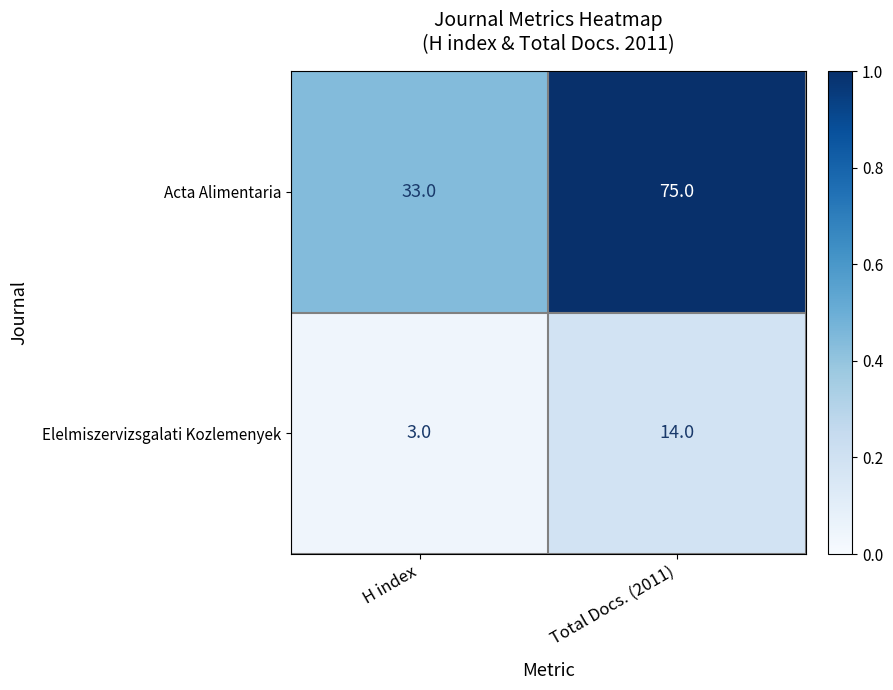

Rank the series by their maximum value, from lowest to highest.

Elelmiszervizsgalati Kozlemenyek, Acta Alimentaria